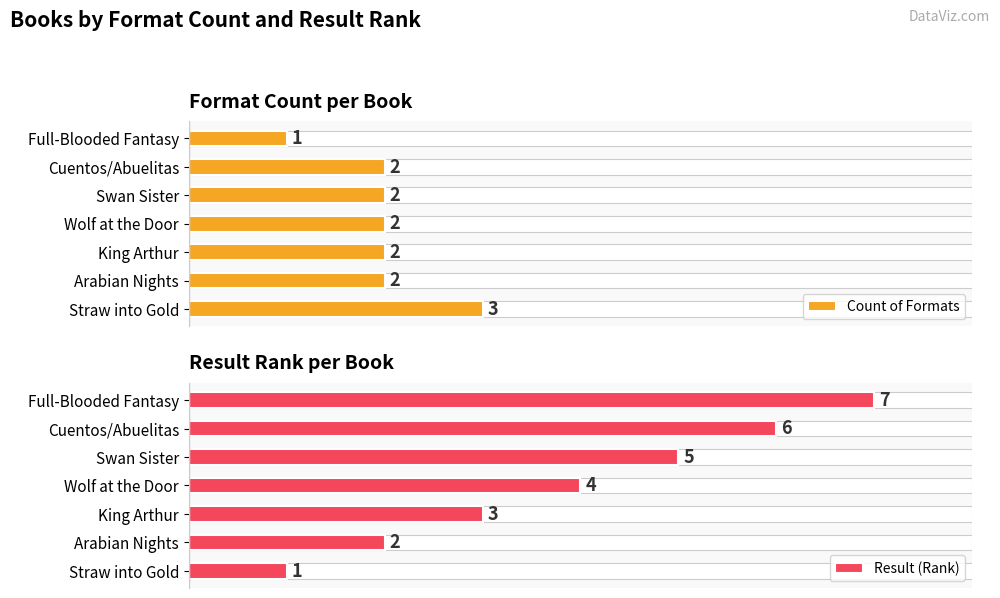

Reading left to right, what are all the values shown in this chart?

Count of Formats: 3	2	2	2	2	2	1
Result (Rank): 1	2	3	4	5	6	7